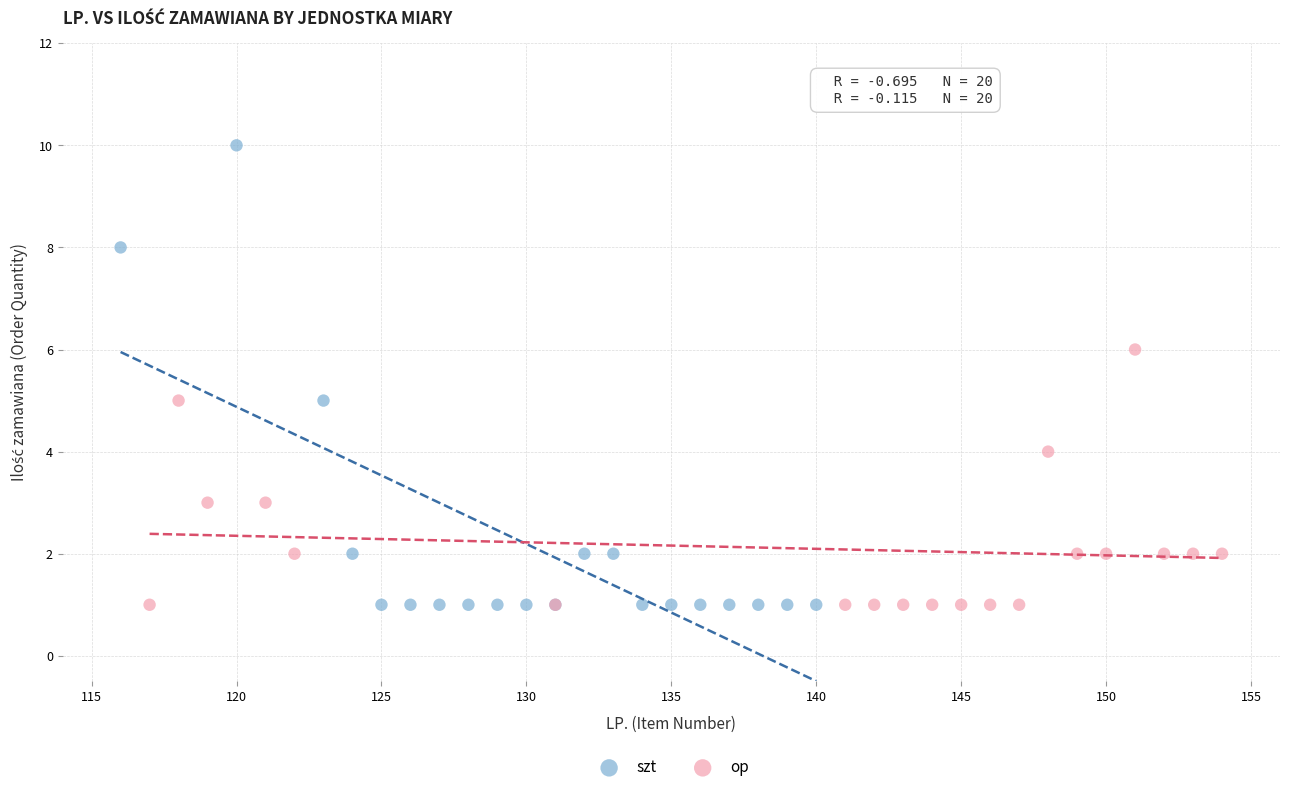

Which series has the largest Y range (max minus min)?

szt